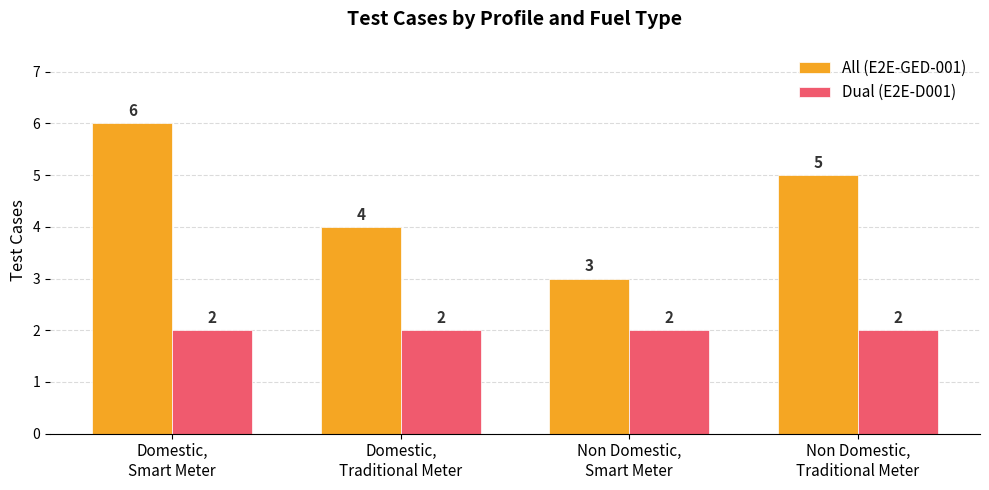

Which series has the largest total across all categories?

All (E2E-GED-001)